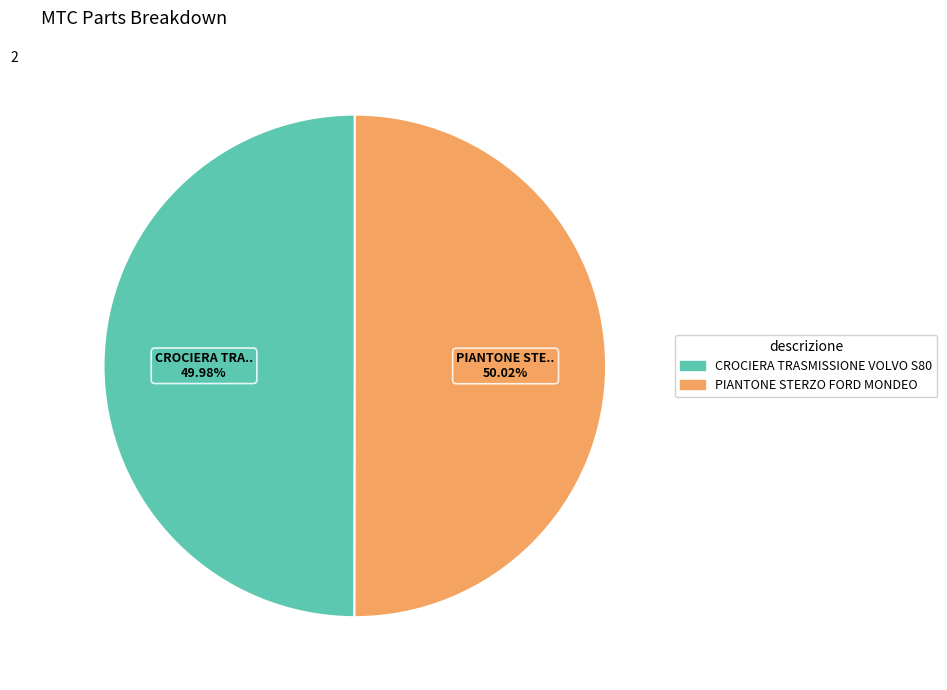

How many slices are in this pie chart?

2